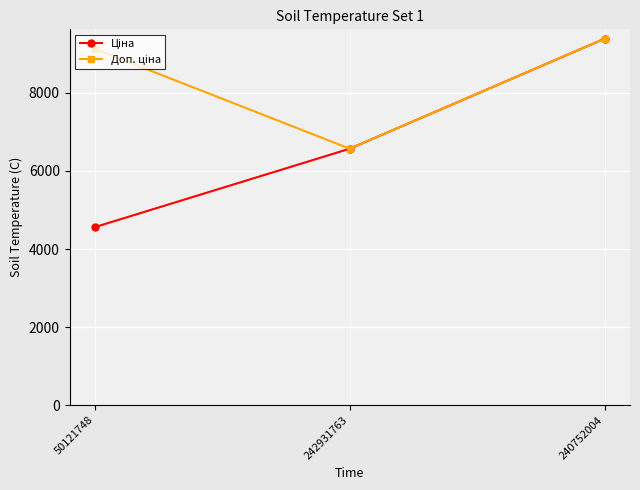

At which category is the sum across all series the highest?

240752004